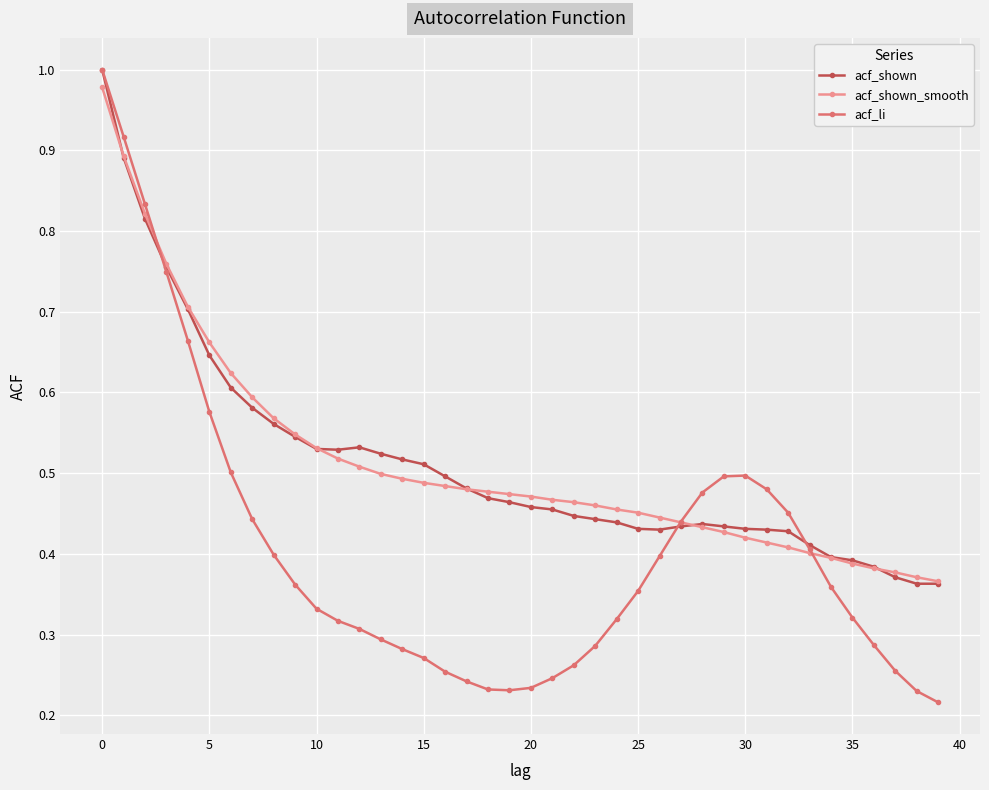

True or false: acf_li has more than 0 interior local peaks.

True